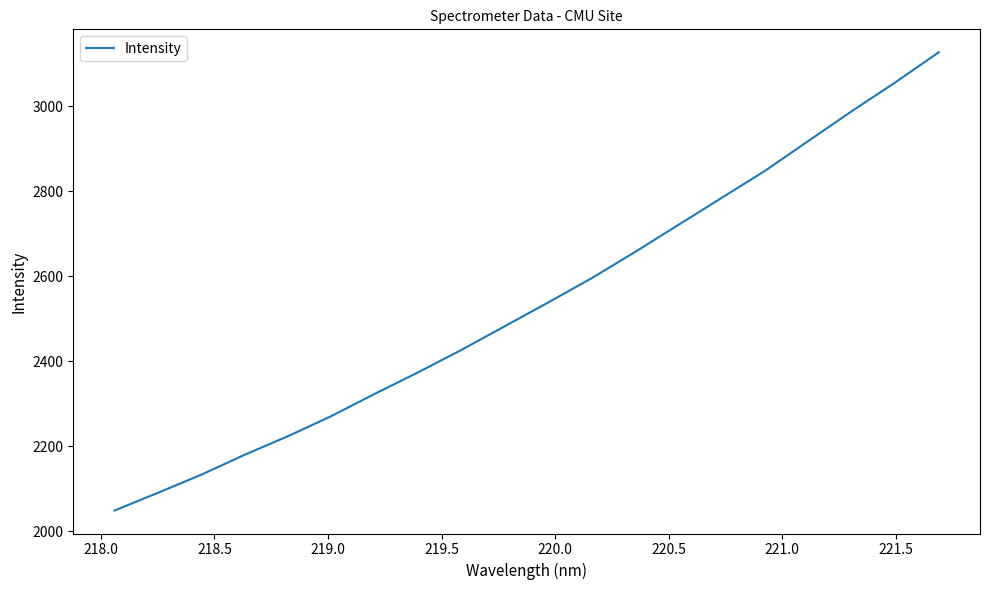

What is the sum of all values?

50790.2